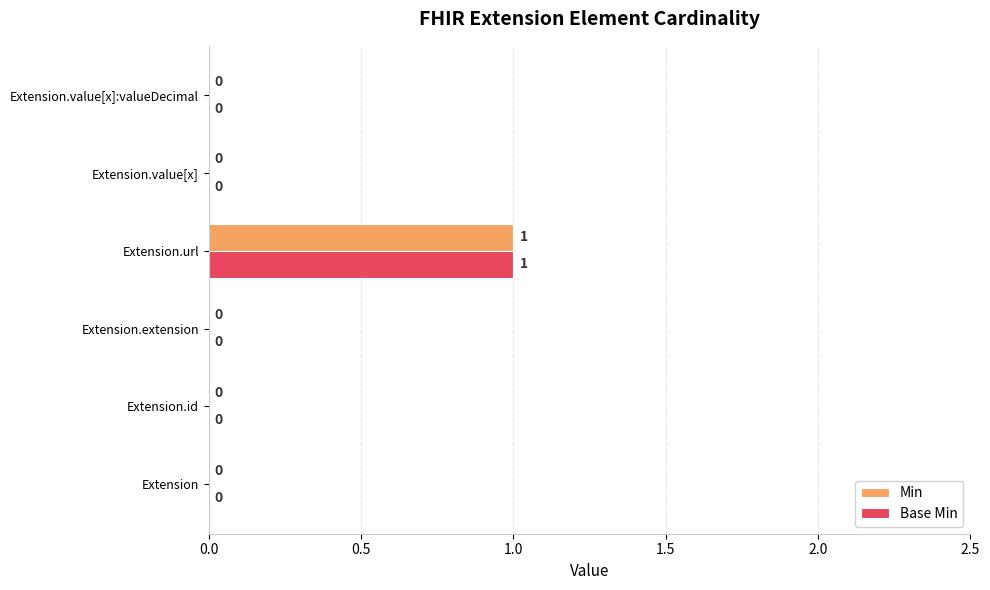

Is the value of Base Min at Extension.id greater than the value of Min at Extension.url?

No